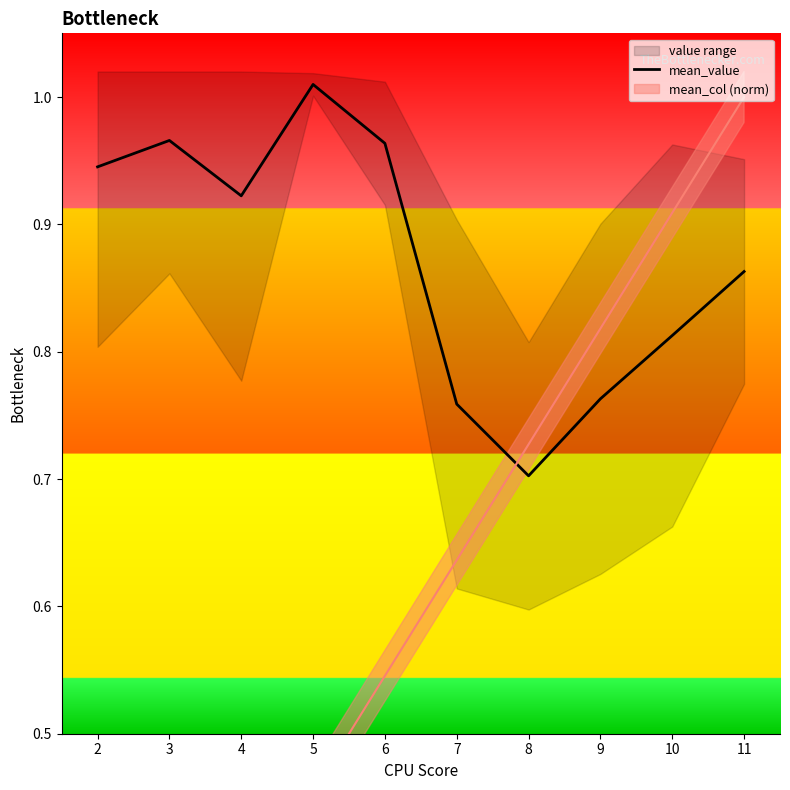

What is the smallest value displayed?

0.7